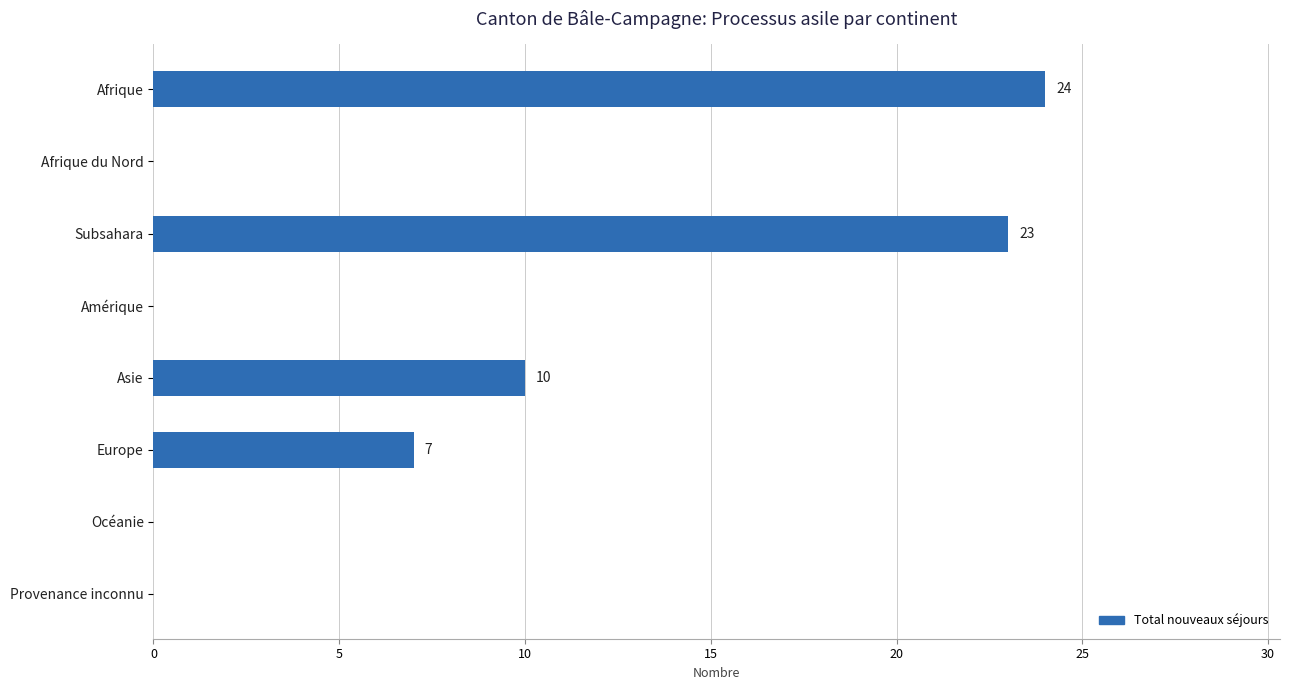

What is the approximate value at Afrique, to the nearest 5?

25